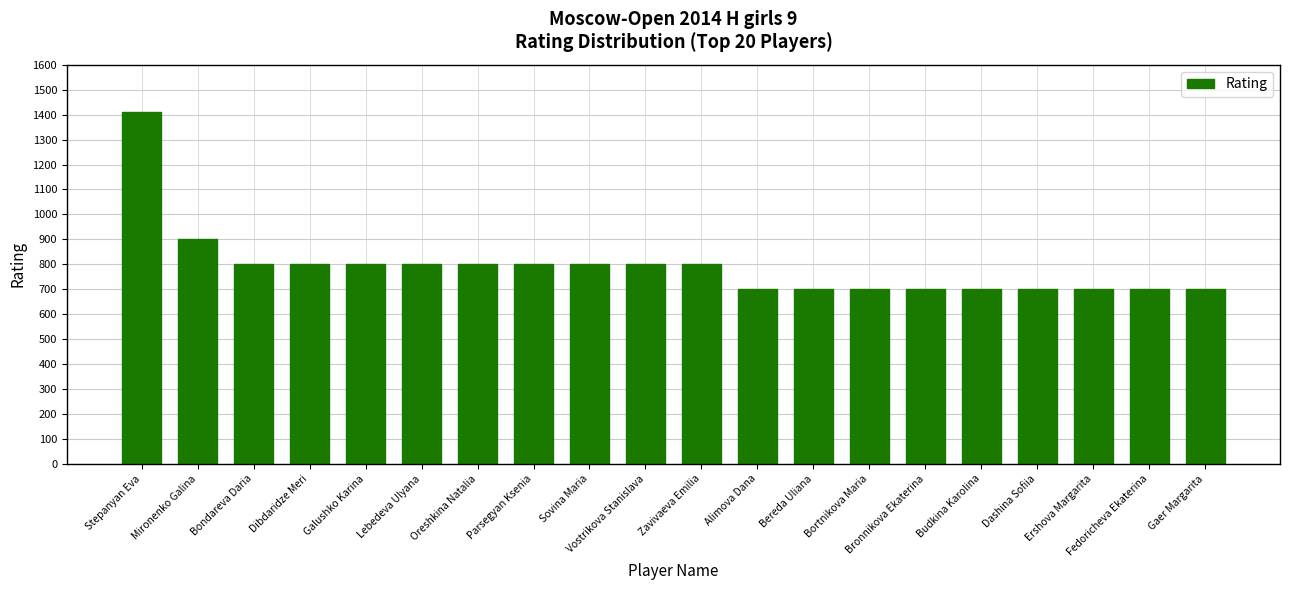

Is it true that the value at Galushko Karina is 414?

False